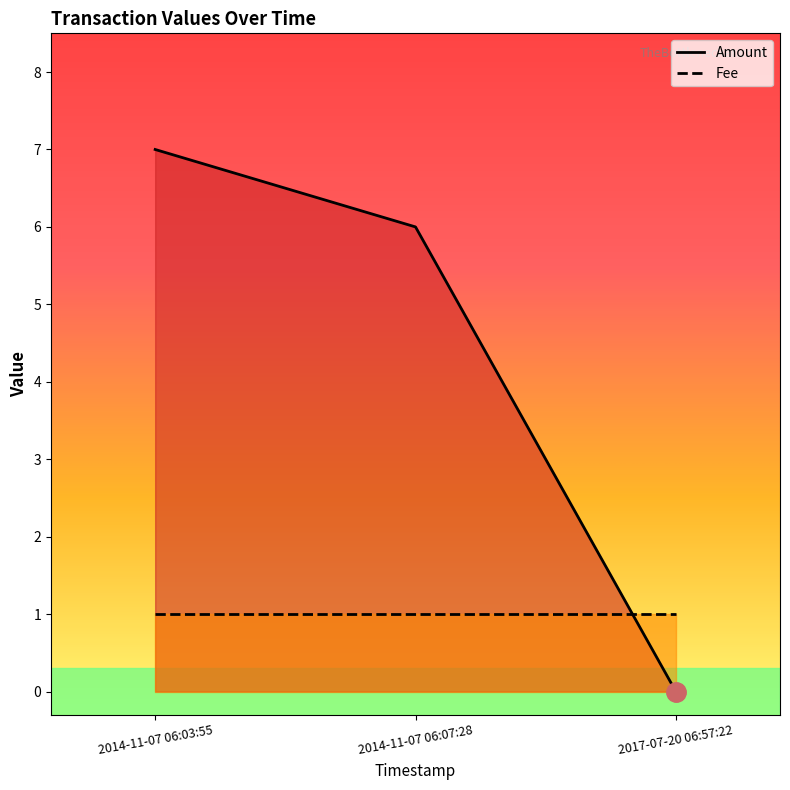

At which category is the sum across all series the highest?

2014-11-07 06:03:55